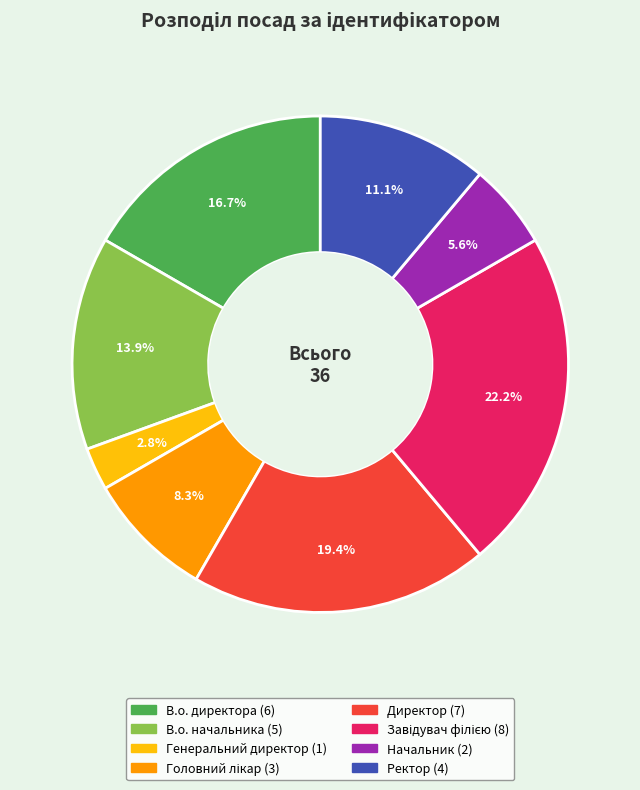

Is there a majority slice in this chart?

No